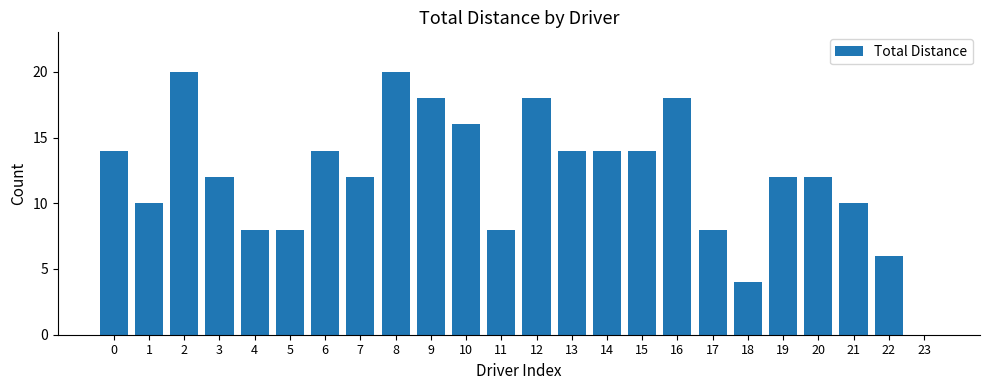

What is the change in value from 11 to 15?

+6